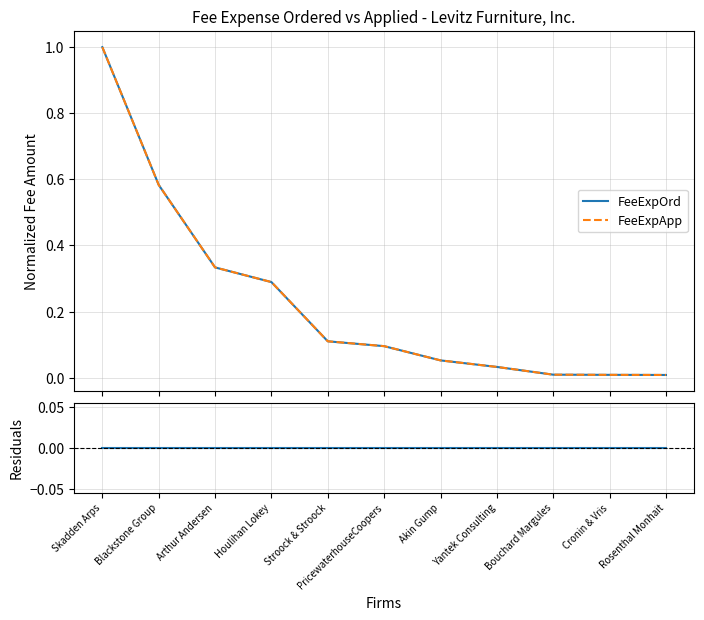

The FeeExpApp series shows 0.0 at Bouchard Margules. True or false?

False